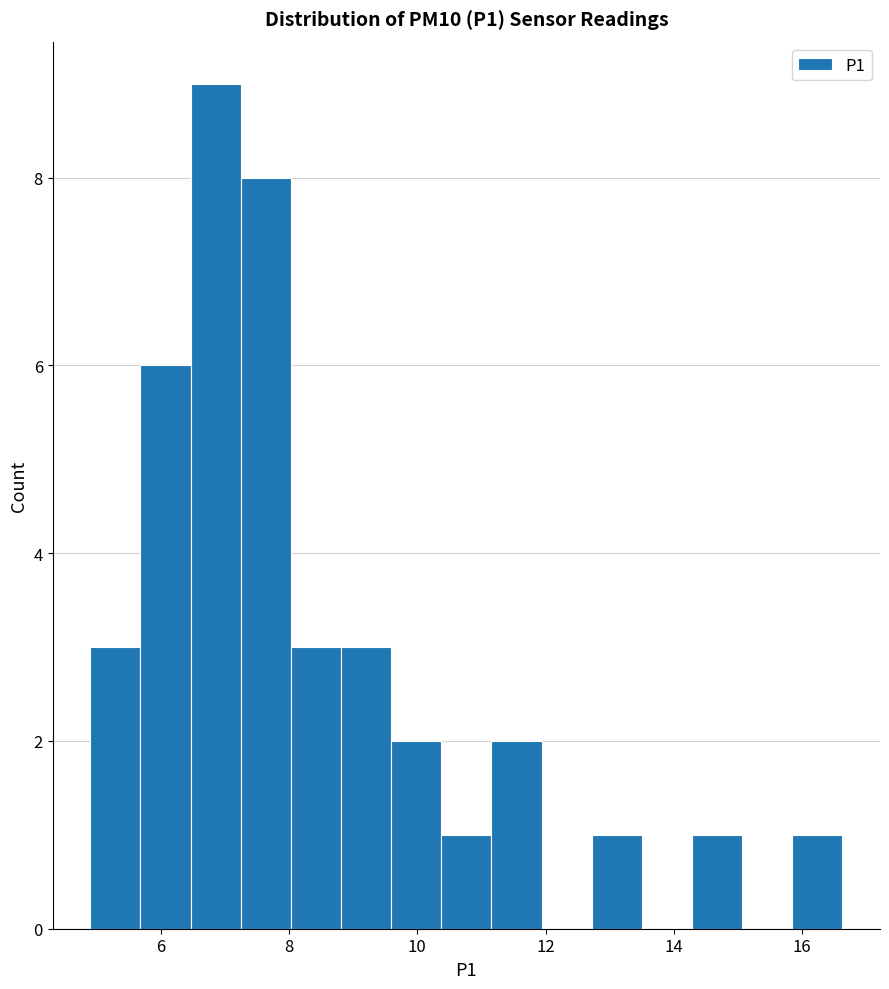

Around what value on the x-axis is the tallest bar? Give the approximate position of its centre, as read against the axis.

6.8